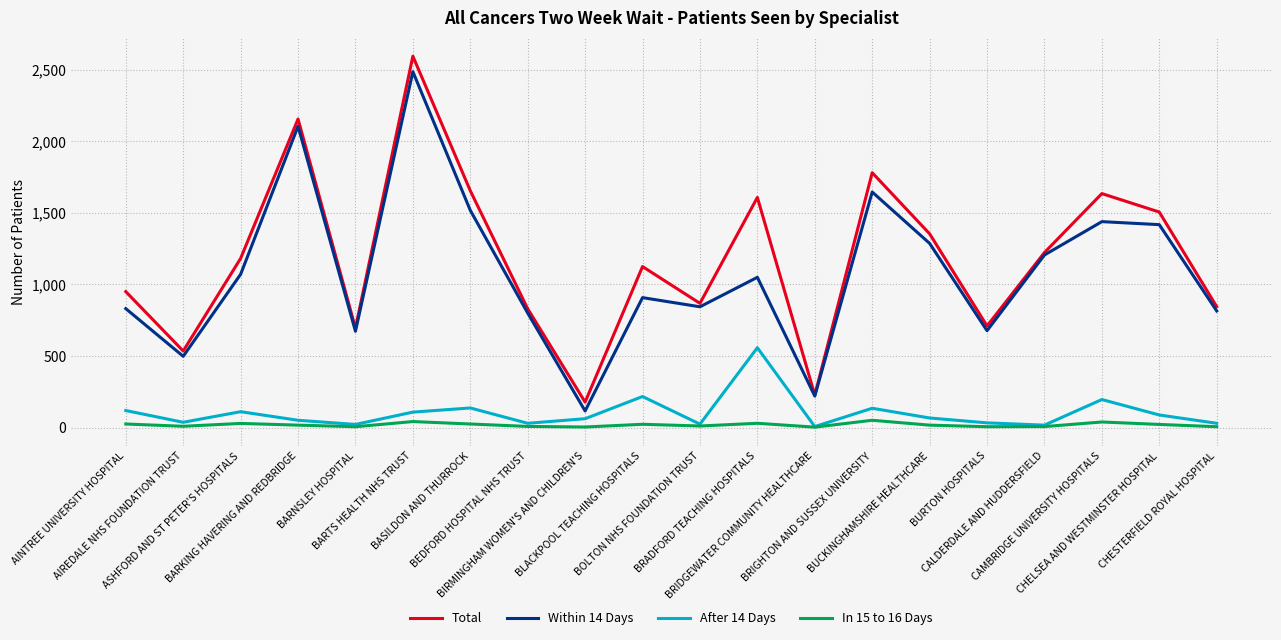

What is the total value across all series at CHELSEA AND WESTMINSTER HOSPITAL?

3034